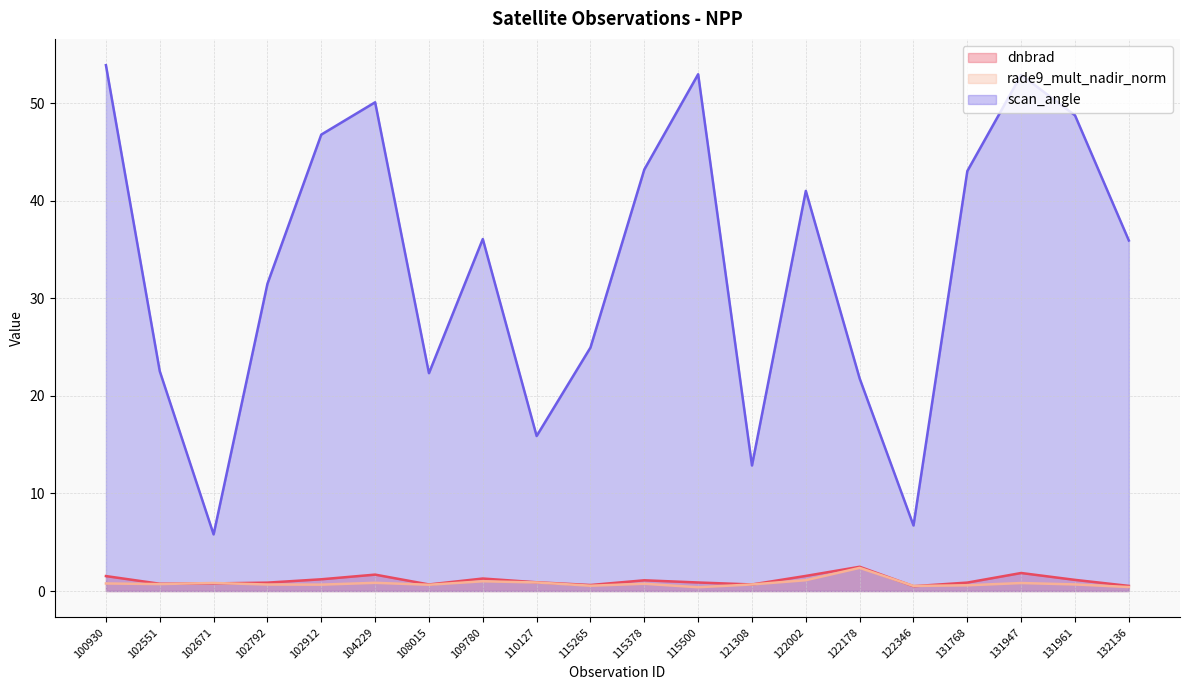

What are all the series names shown in the legend?

dnbrad, rade9_mult_nadir_norm, scan_angle